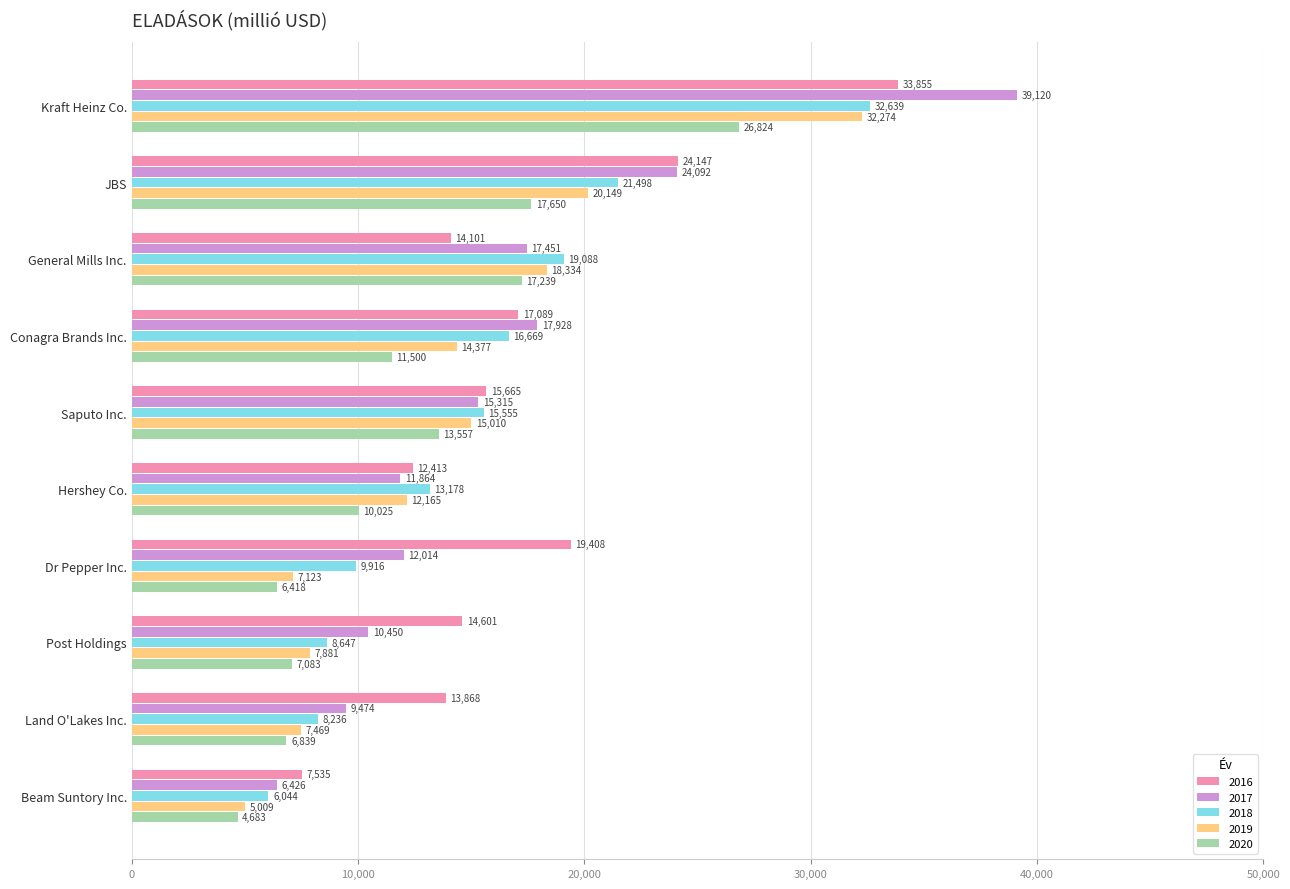

What is the average value of the 2020 series?

12182